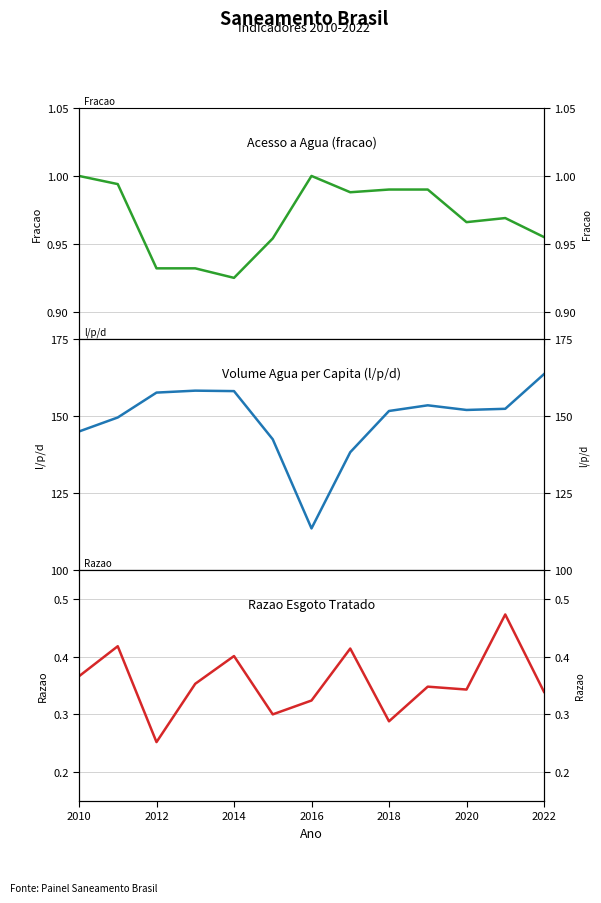

How many values in the Volume Agua per Capita (l/p/d) series are below 151?

5